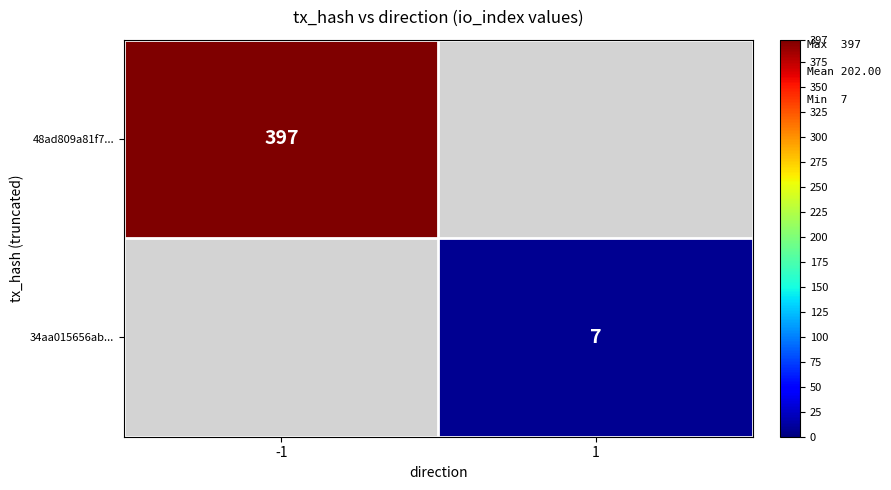

The value of 48ad809a81f7... at -1 is 397. True or false?

True